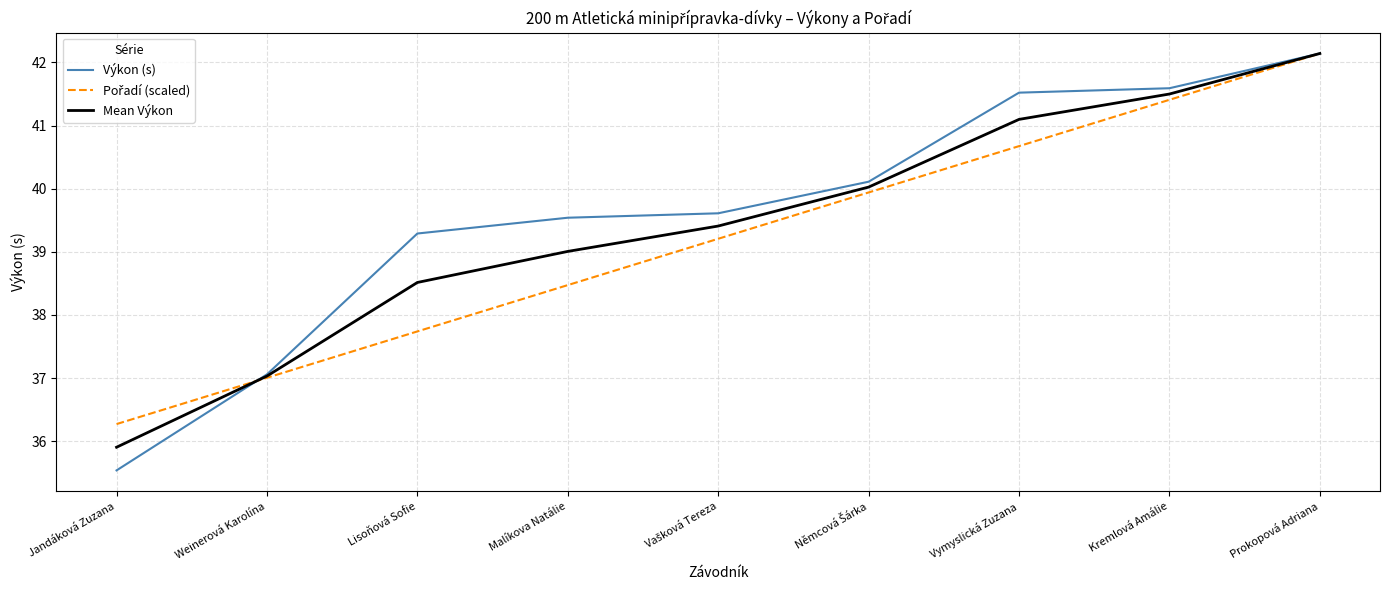

At which label does Mean Výkon reach its minimum?

Jandáková Zuzana